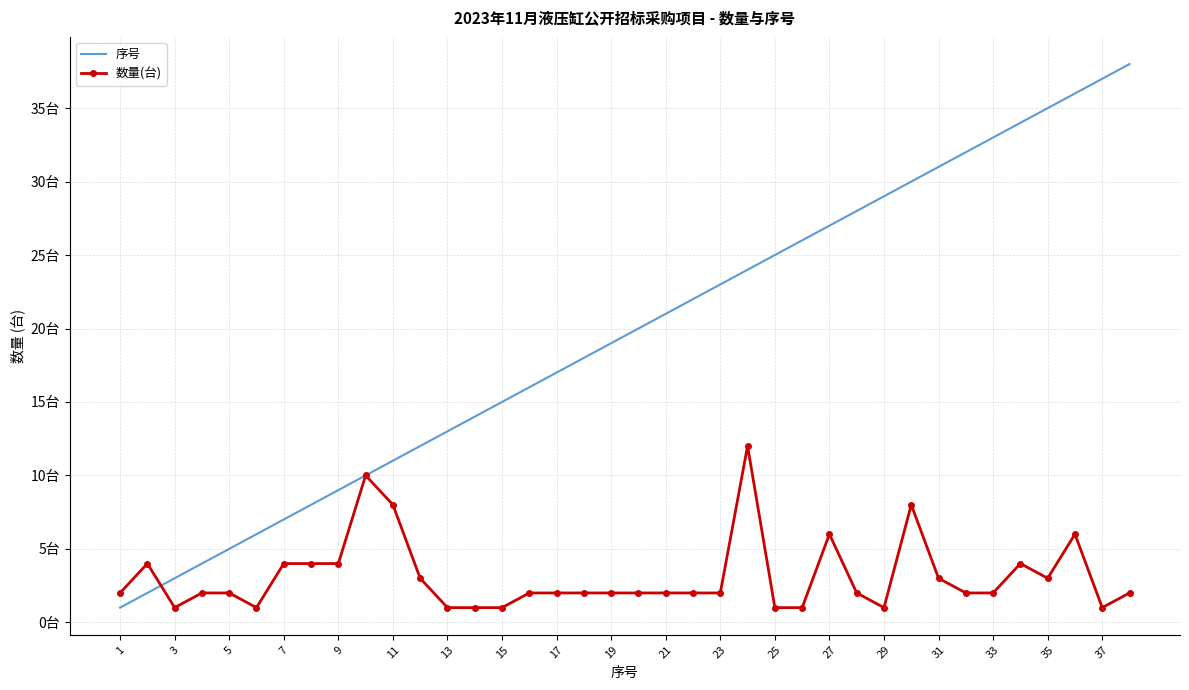

Which series has the widest spread of values?

序号